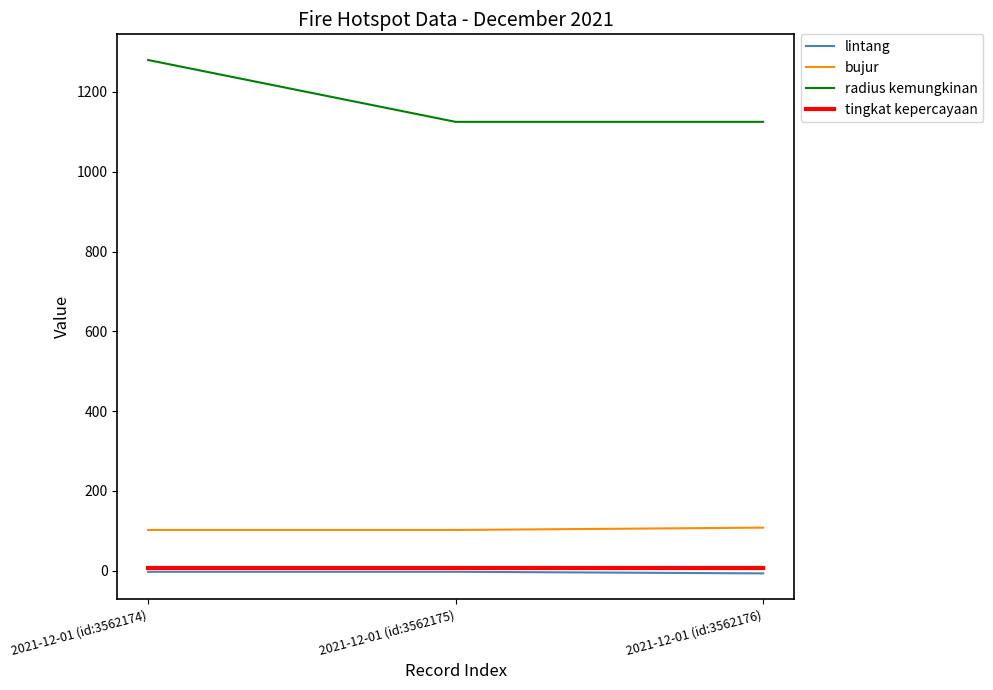

At which category is the sum across all series the highest?

2021-12-01 (id:3562174)